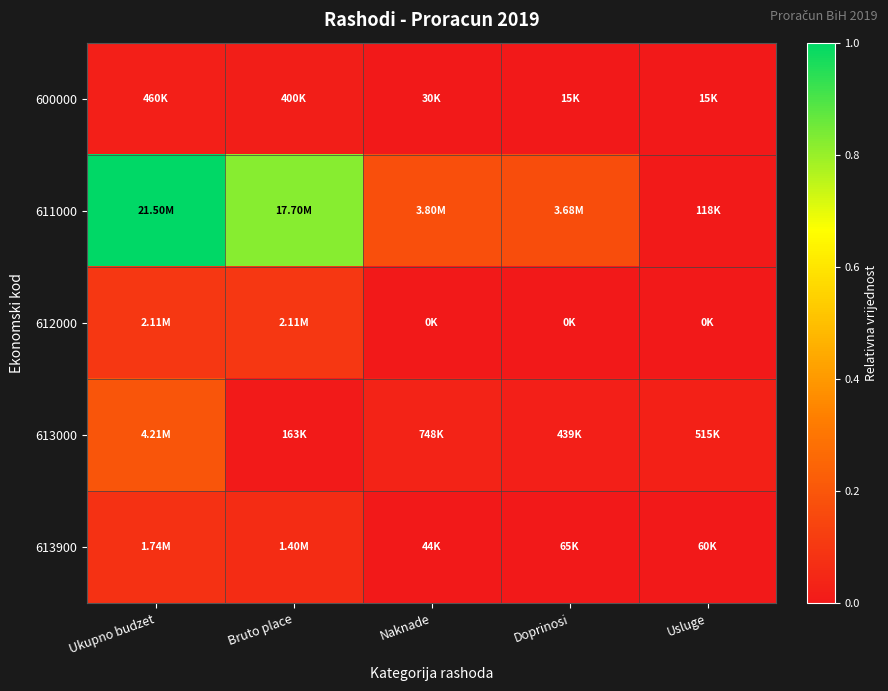

Reading left to right, extract all data points from this chart.

600000: Ukupno budzet=0.0	Bruto place=0.0	Naknade=0.0	Doprinosi=0.0	Usluge=0.0
611000: Ukupno budzet=1.0	Bruto place=0.8	Naknade=0.2	Doprinosi=0.2	Usluge=0.0
612000: Ukupno budzet=0.1	Bruto place=0.1	Naknade=0.0	Doprinosi=0.0	Usluge=0.0
613000: Ukupno budzet=0.2	Bruto place=0.0	Naknade=0.0	Doprinosi=0.0	Usluge=0.0
613900: Ukupno budzet=0.1	Bruto place=0.1	Naknade=0.0	Doprinosi=0.0	Usluge=0.0